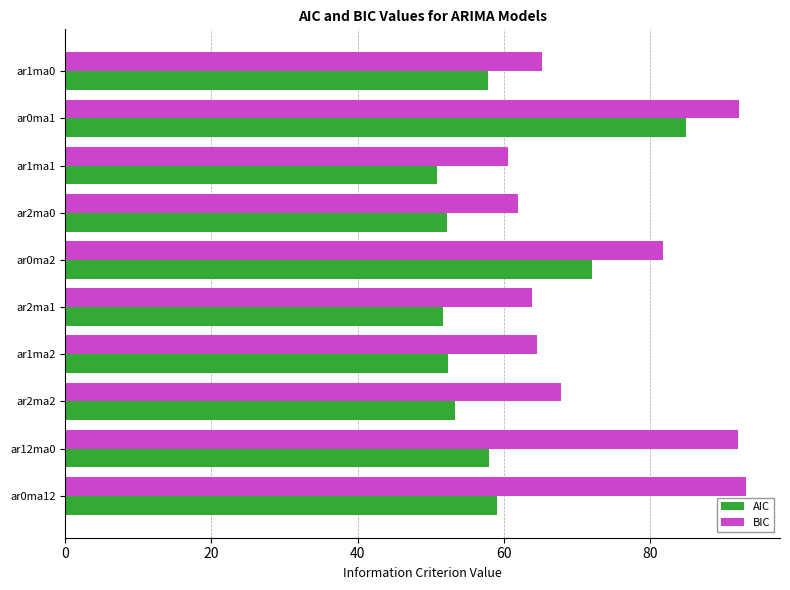

Where is AIC nearest to the value 67?

ar0ma2